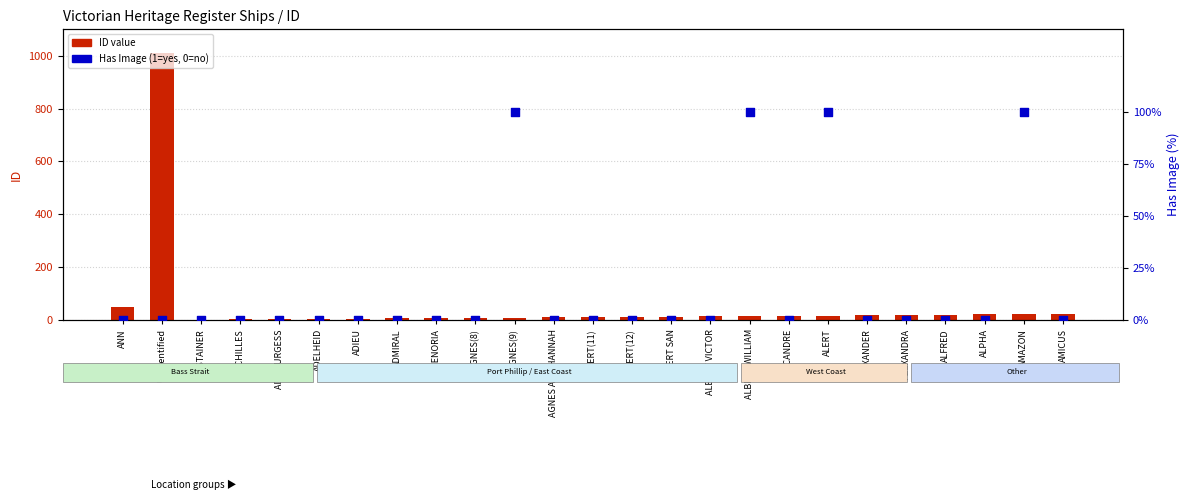

What are all the series names shown in the legend?

ID value, Has Image